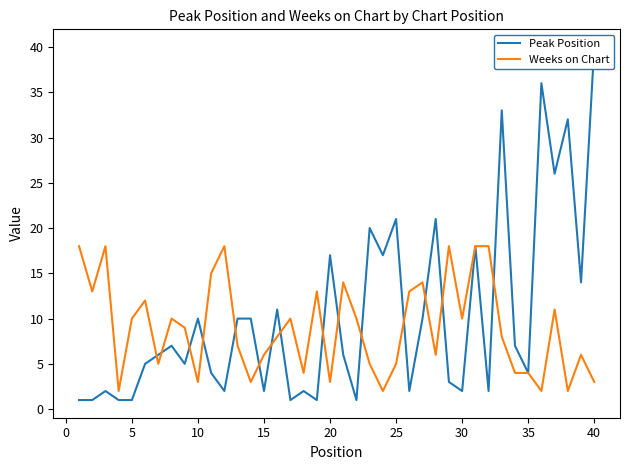

List the series in order of their peak value, lowest first.

Weeks on Chart, Peak Position